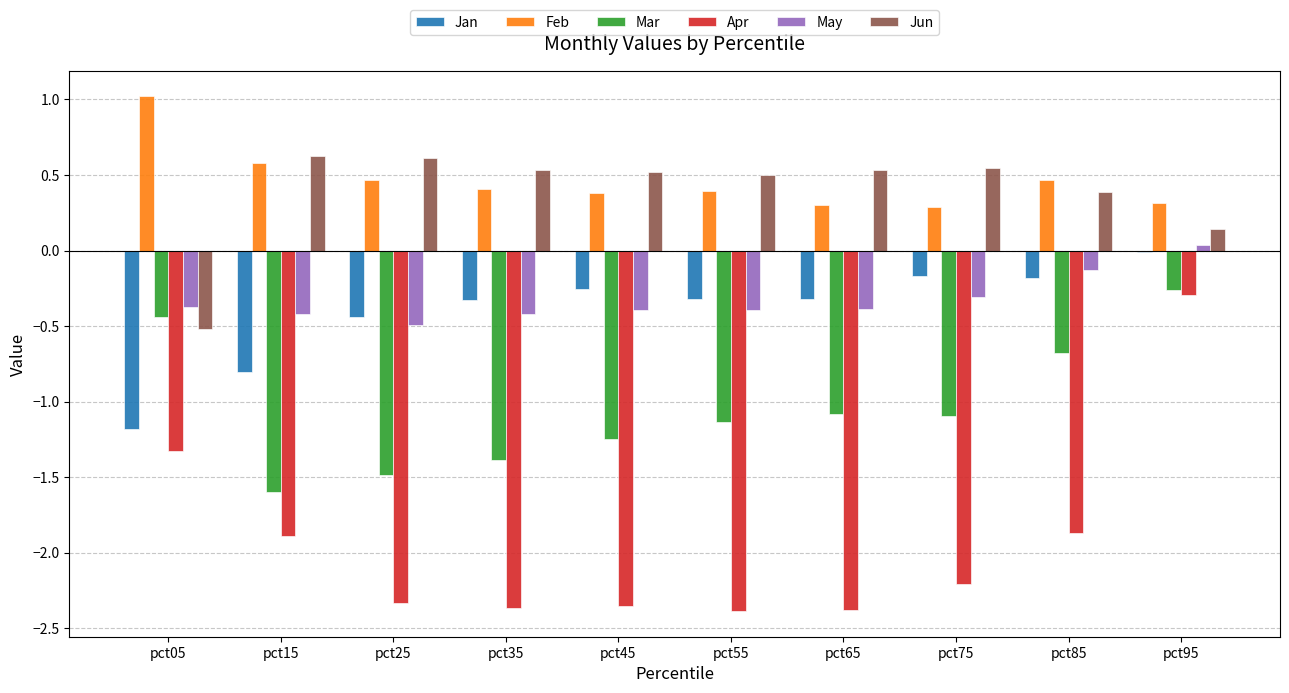

The value of May at pct15 is -0.6. True or false?

False